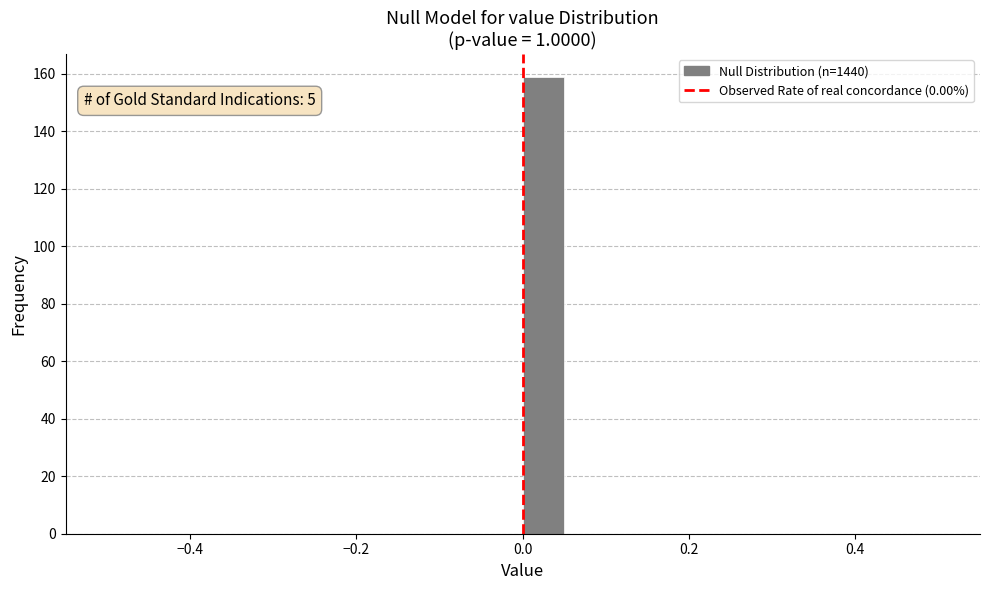

Read against the x-axis, roughly where is the centre of the tallest bar?

0.02